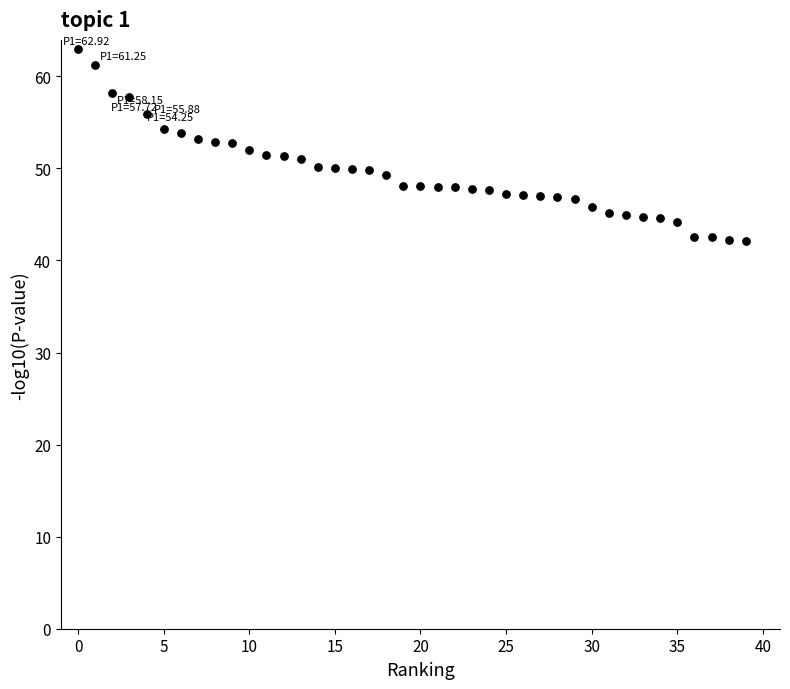

What is the range of Y values (max minus min)?

20.8